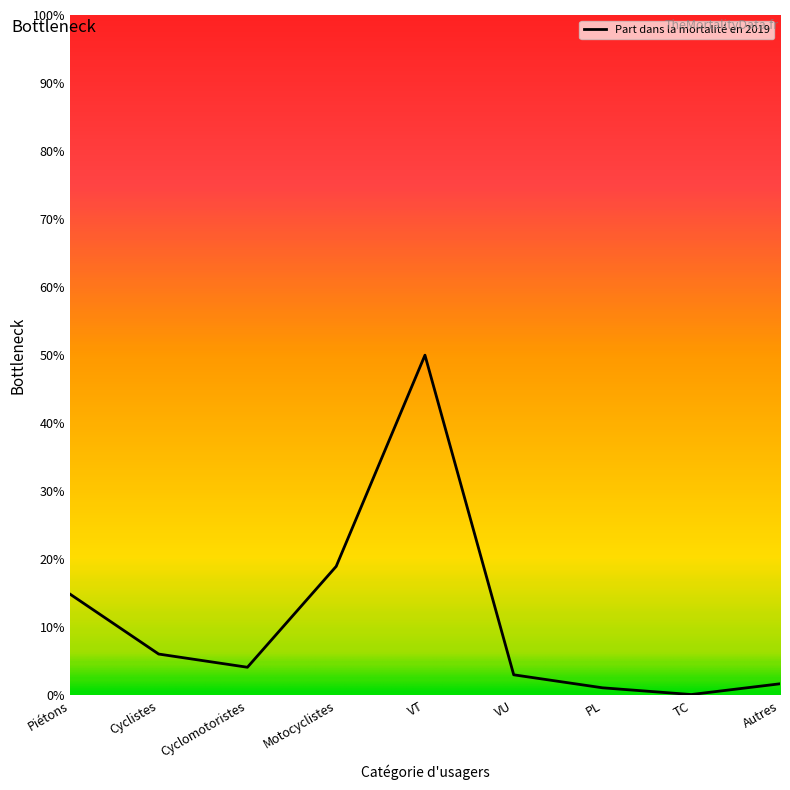

What position from the left is Cyclomotoristes?

3